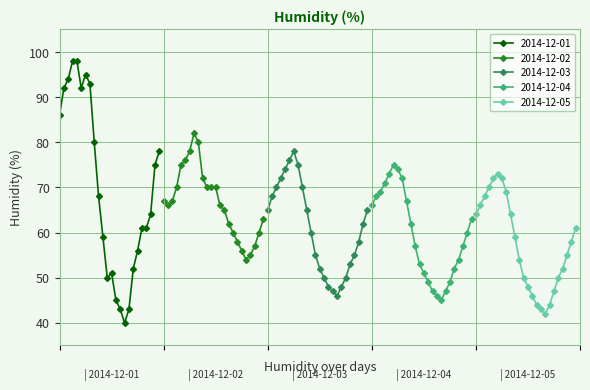

What is the highest value of the 2014-12-01 series?

98